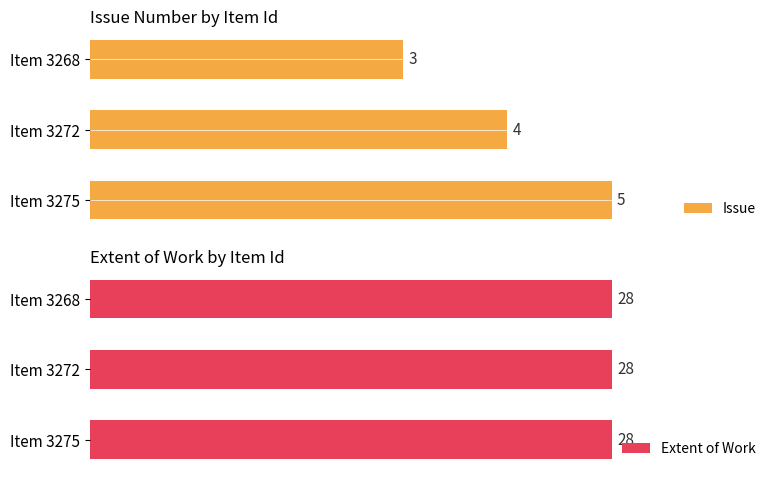

At which label does Issue reach its minimum?

Item 3268